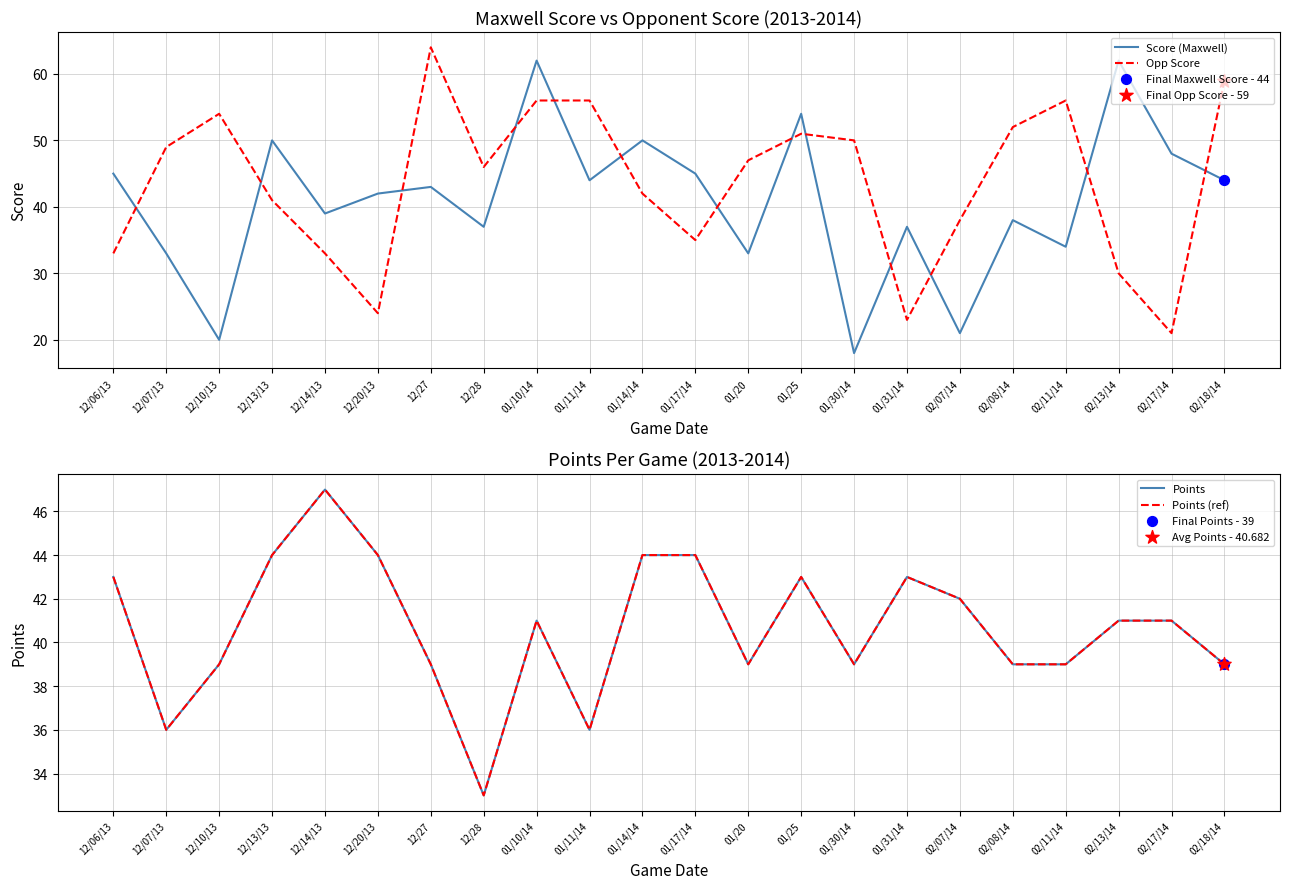

Which series reaches the minimum Y coordinate?

Score (Maxwell)